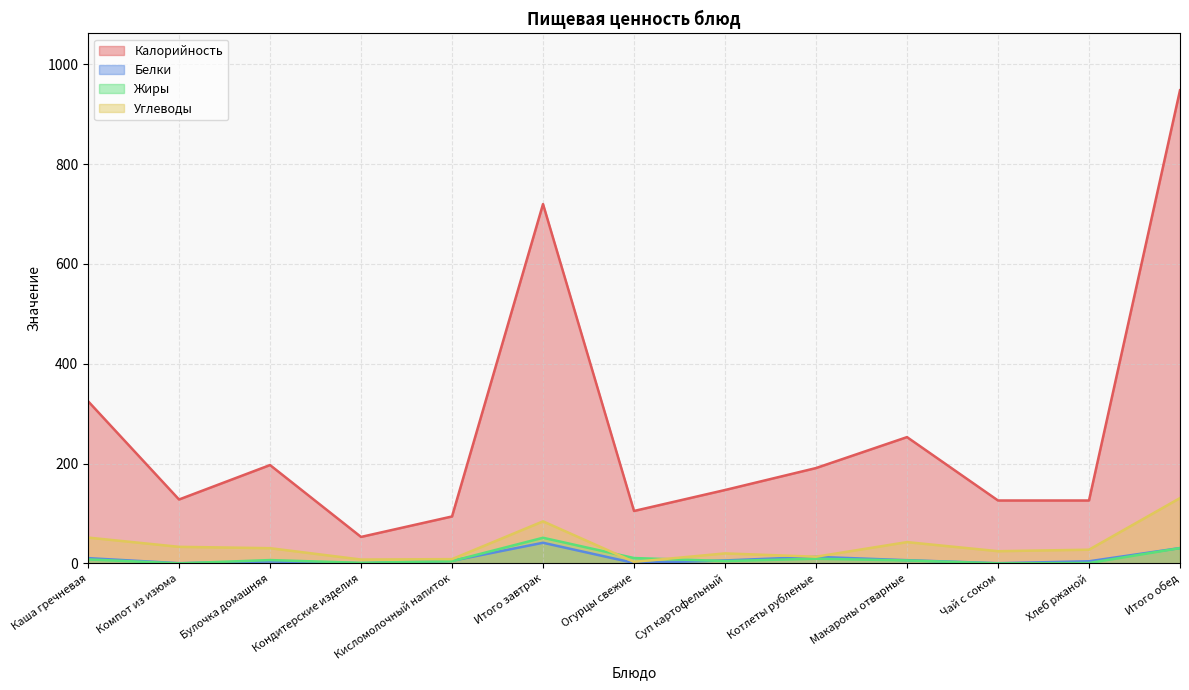

What is the label of the 12th point from the left?

Хлеб ржаной